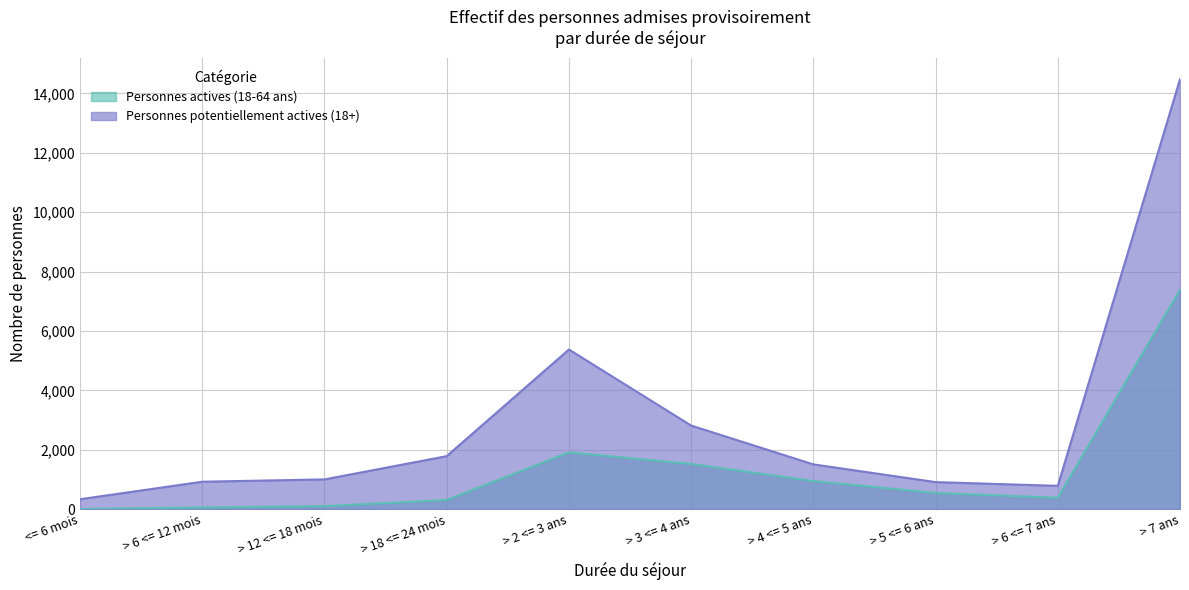

Is the value of Personnes actives (18-64 ans) at > 3 <= 4 ans greater than the value of Personnes potentiellement actives (18+) at > 18 <= 24 mois?

No